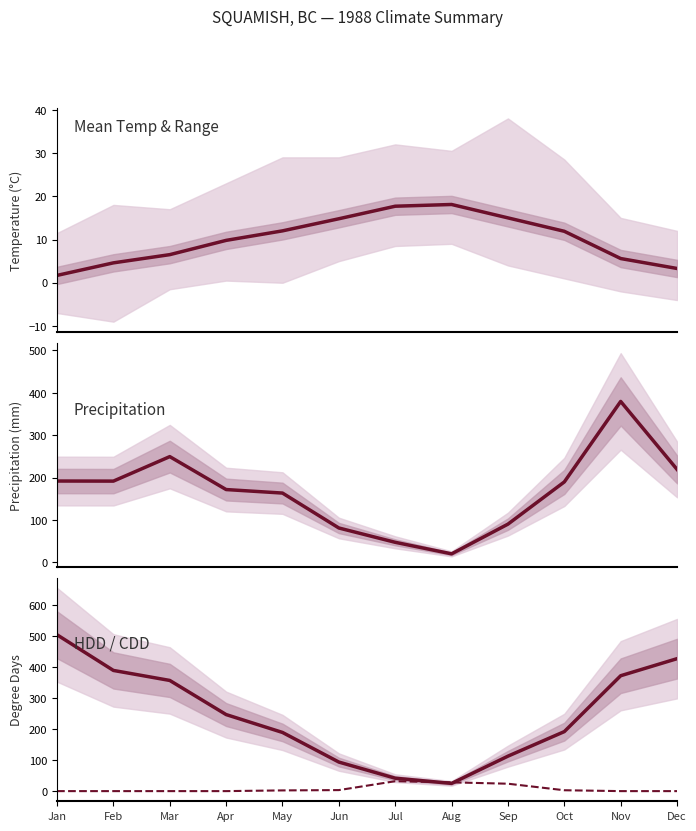

How many lines are shown in the chart?

4